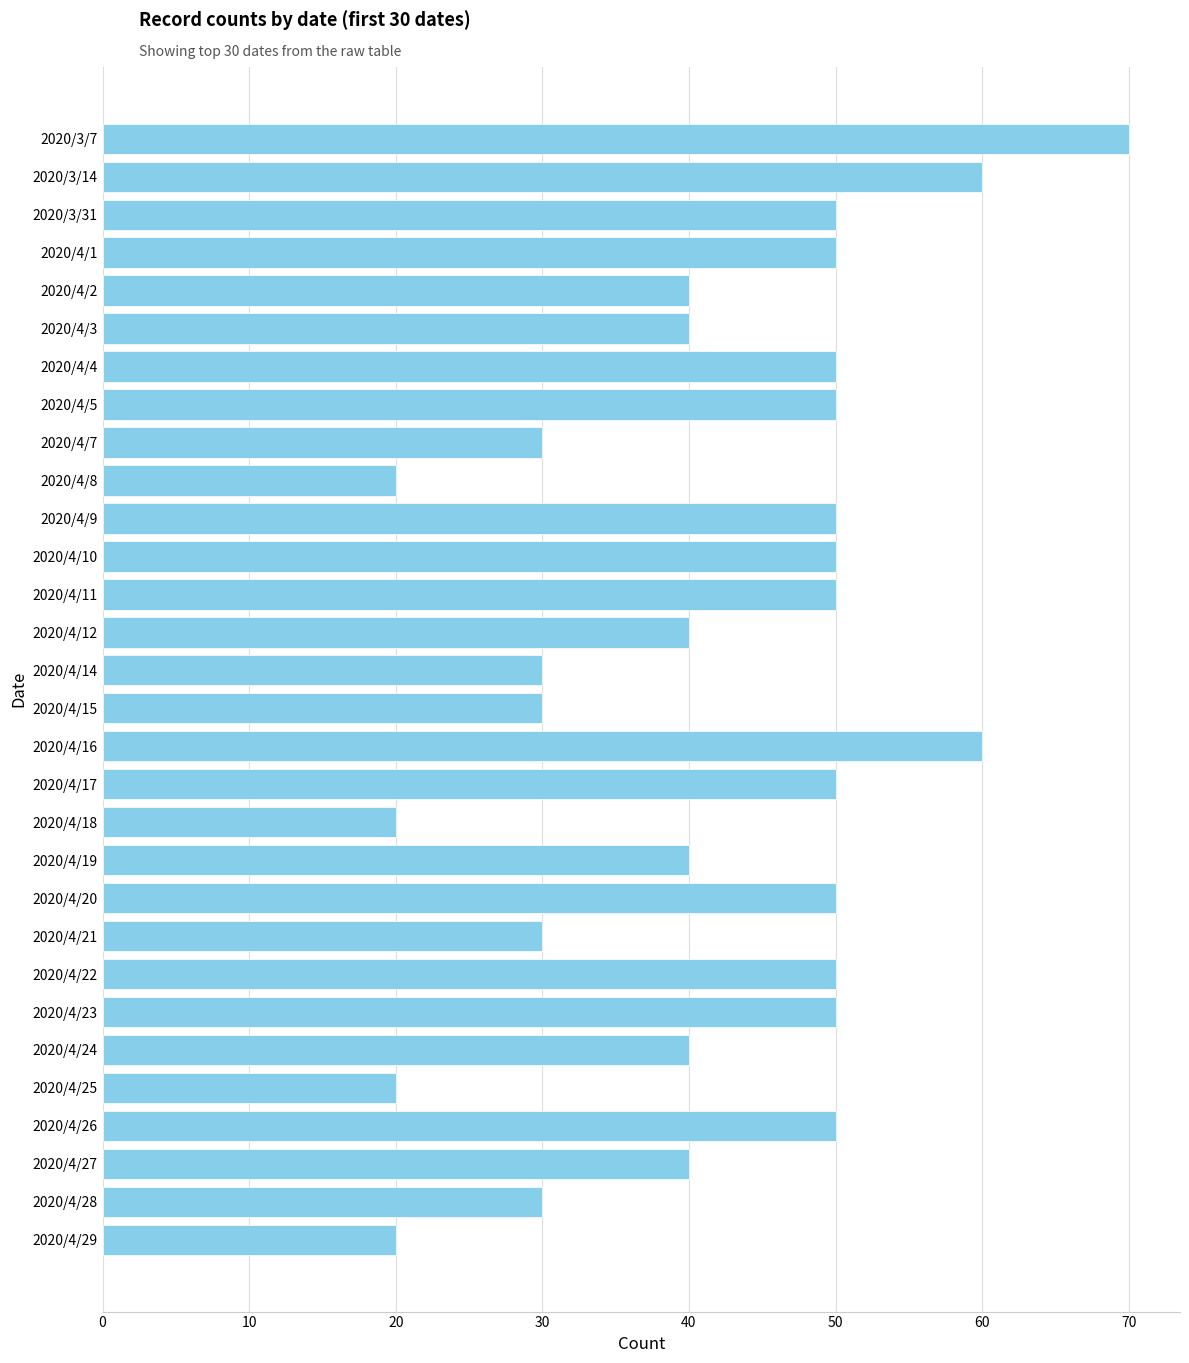

What is the average value?

42